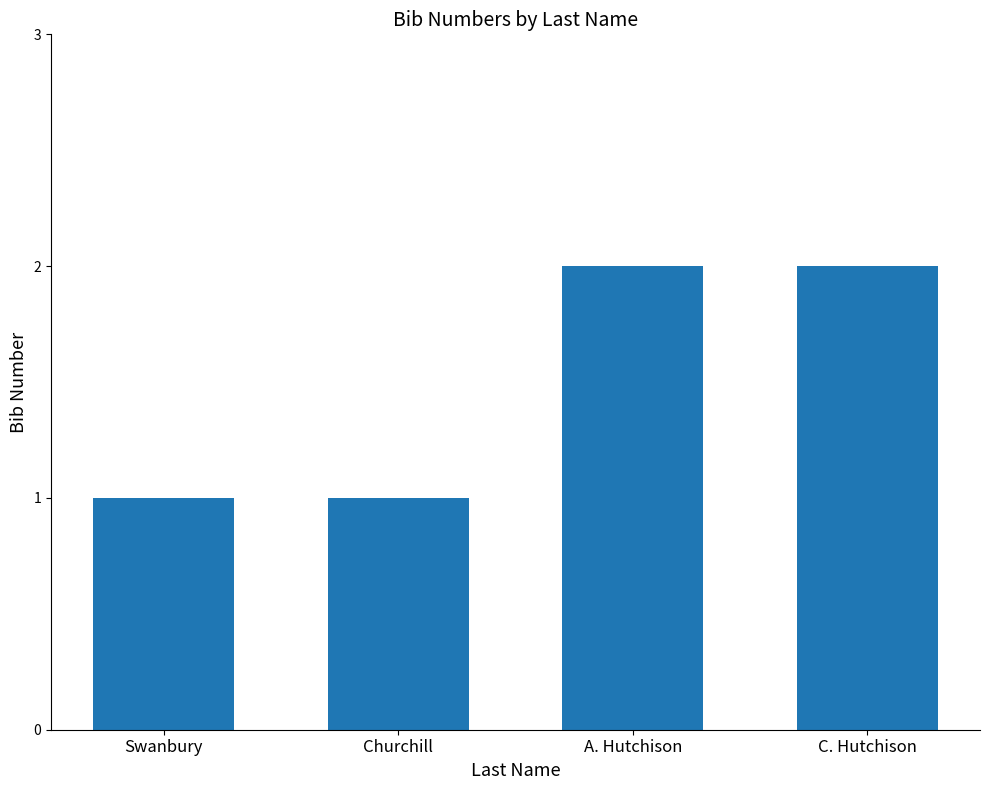

Reading left to right, list all the values displayed in this chart.

1	1	2	2